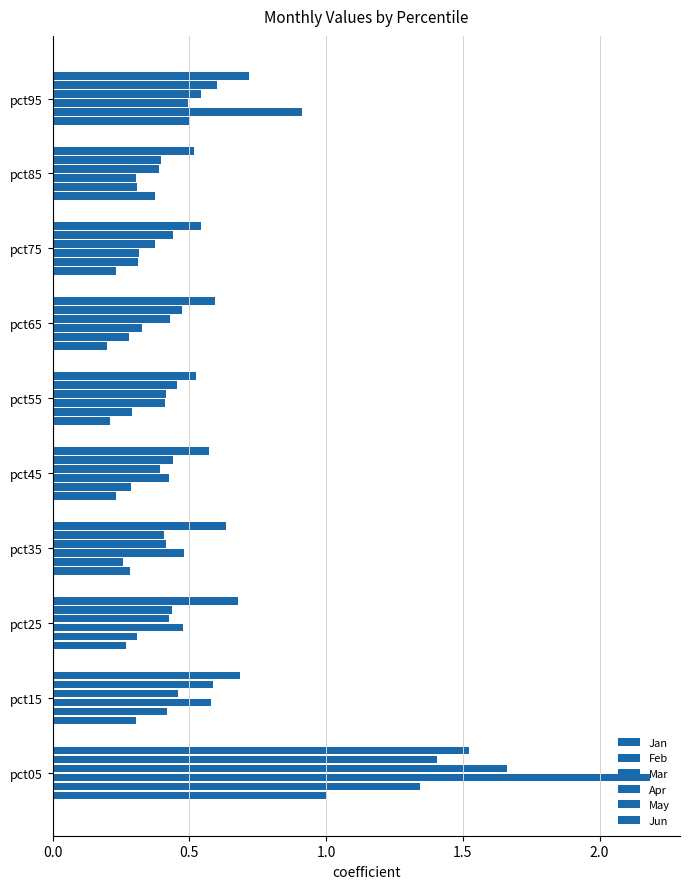

Count the number of categories in the chart.

10